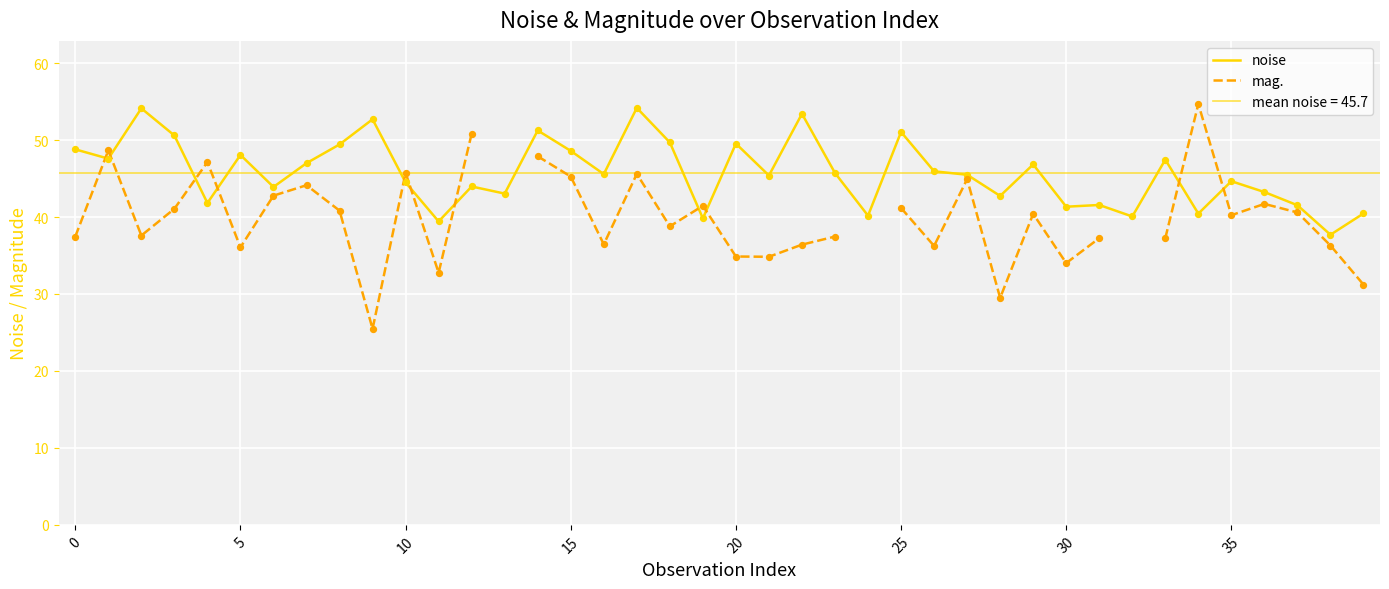

What are all the series names shown in the legend?

noise, mag.